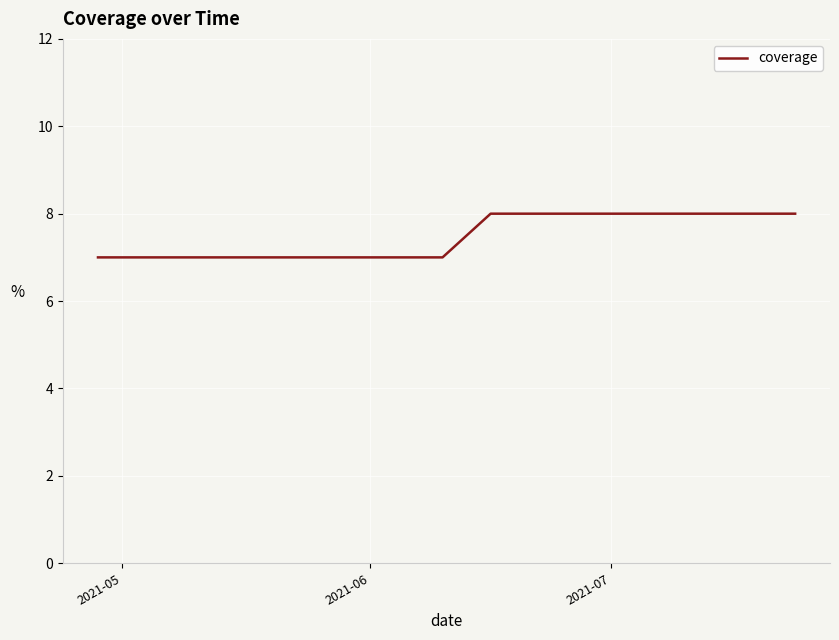

What is the smallest value displayed?

7